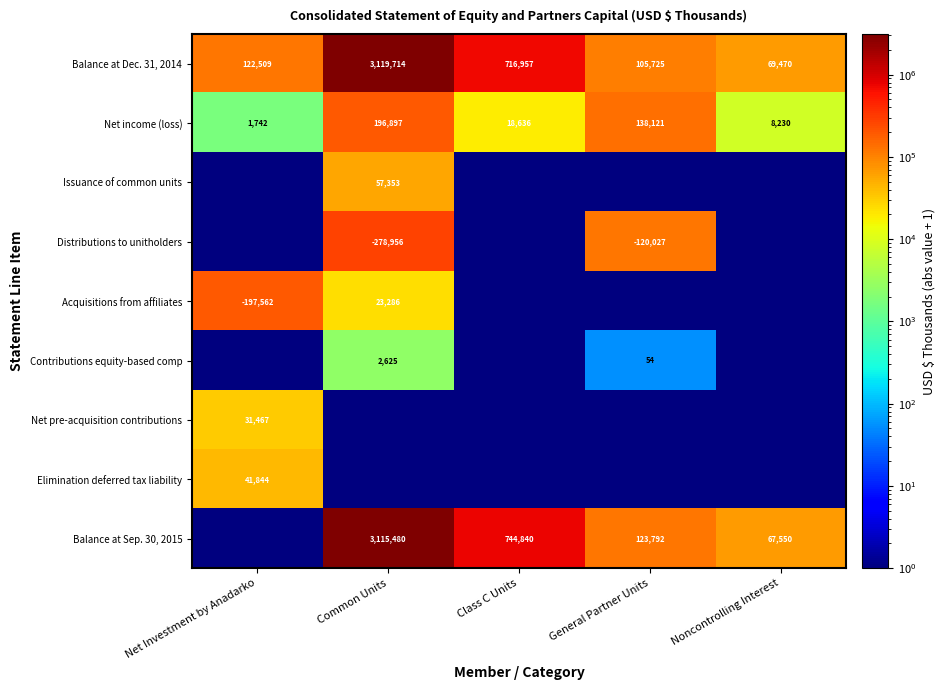

The value of Balance at Dec. 31, 2014 at Class C Units is 716957. True or false?

True